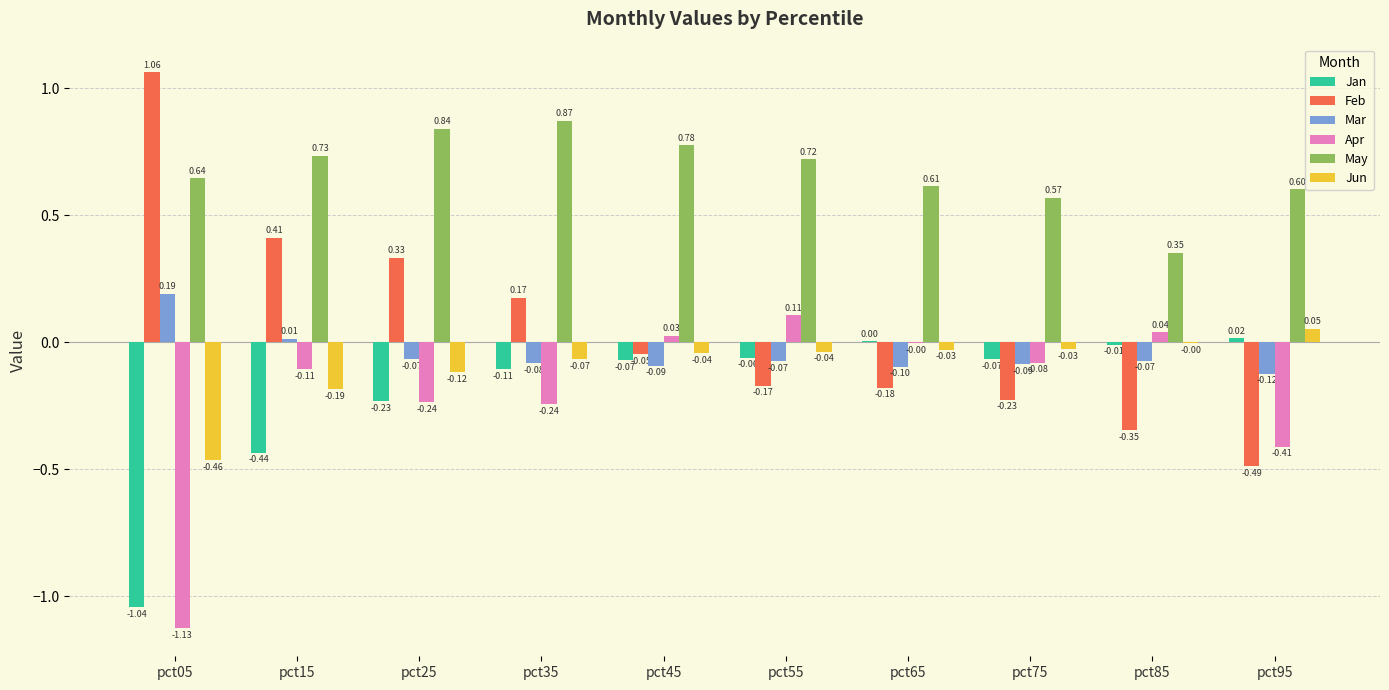

Is the value of Feb at pct35 greater than the value of Apr at pct95?

Yes